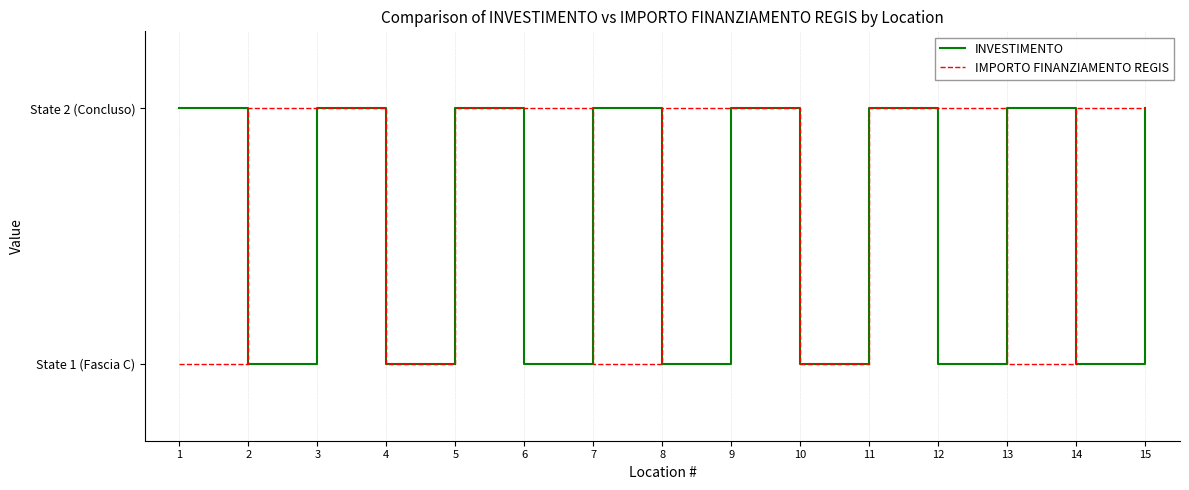

Which series ends up on top after the final intersection of INVESTIMENTO and IMPORTO FINANZIAMENTO REGIS?

IMPORTO FINANZIAMENTO REGIS